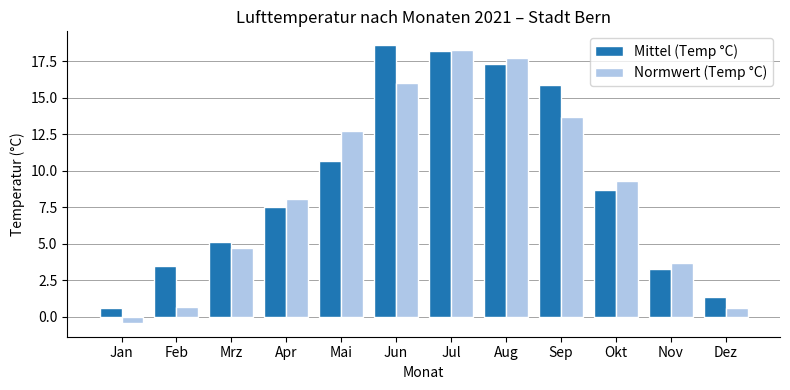

What is the value of the Normwert (Temp °C) bar at the 3rd from the left?

4.7